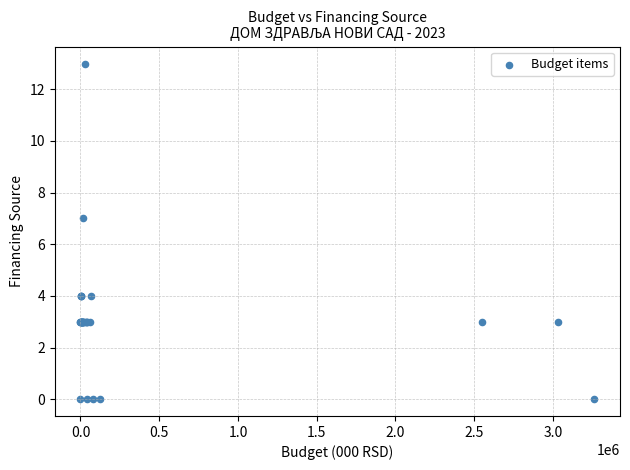

What Y value in the scatter plot is closest to 6?

7